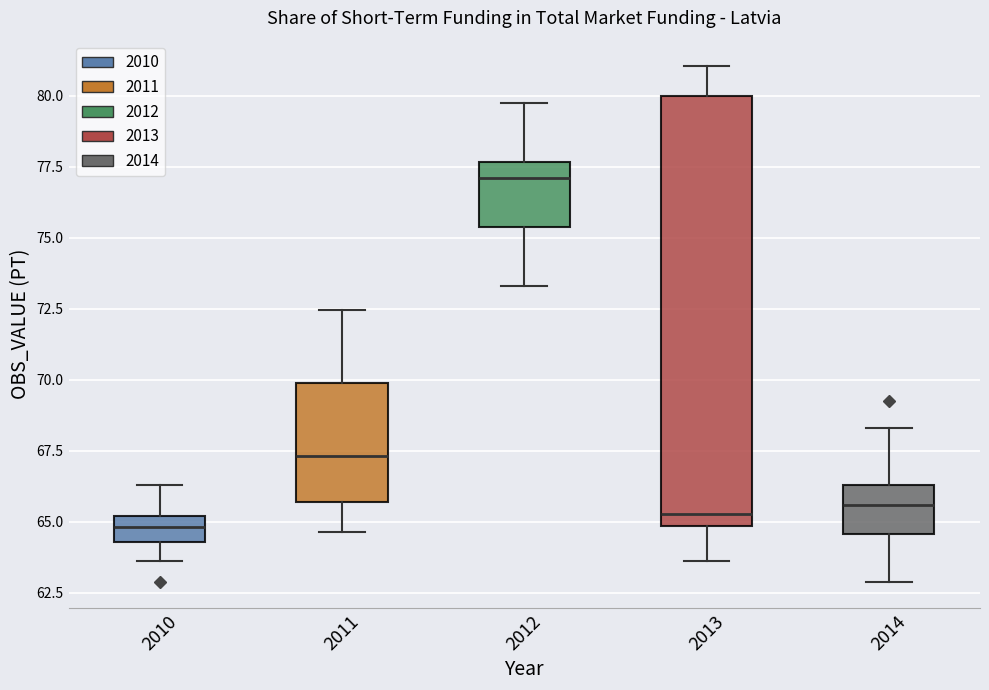

Which box is the tallest, from its lower edge to its upper edge?

2013